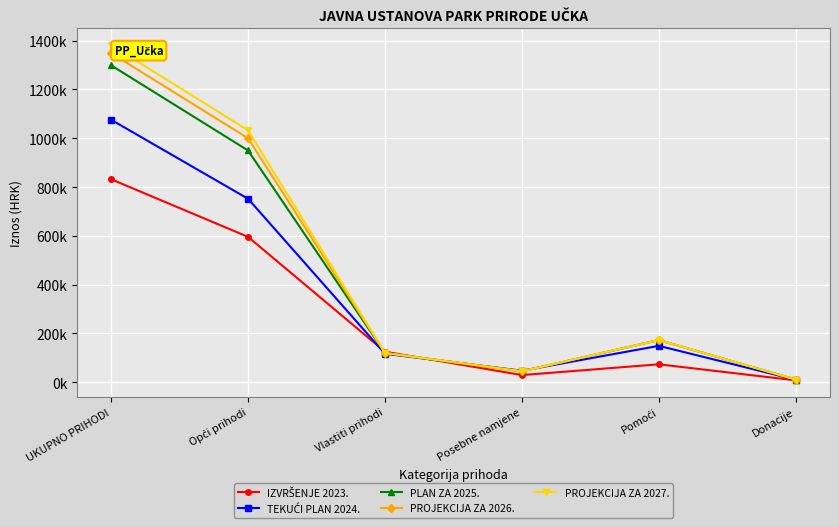

What is the average value of the PROJEKCIJA ZA 2027. series?

460600.0